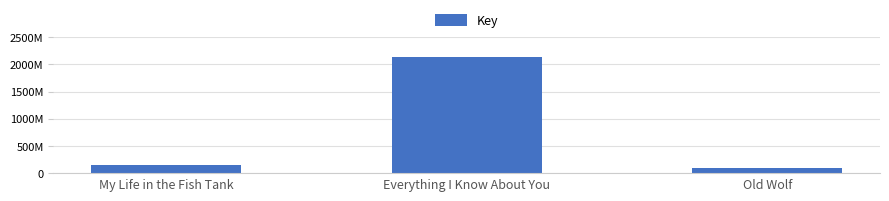

At which category does the chart reach its peak across all series?

Everything I Know About You